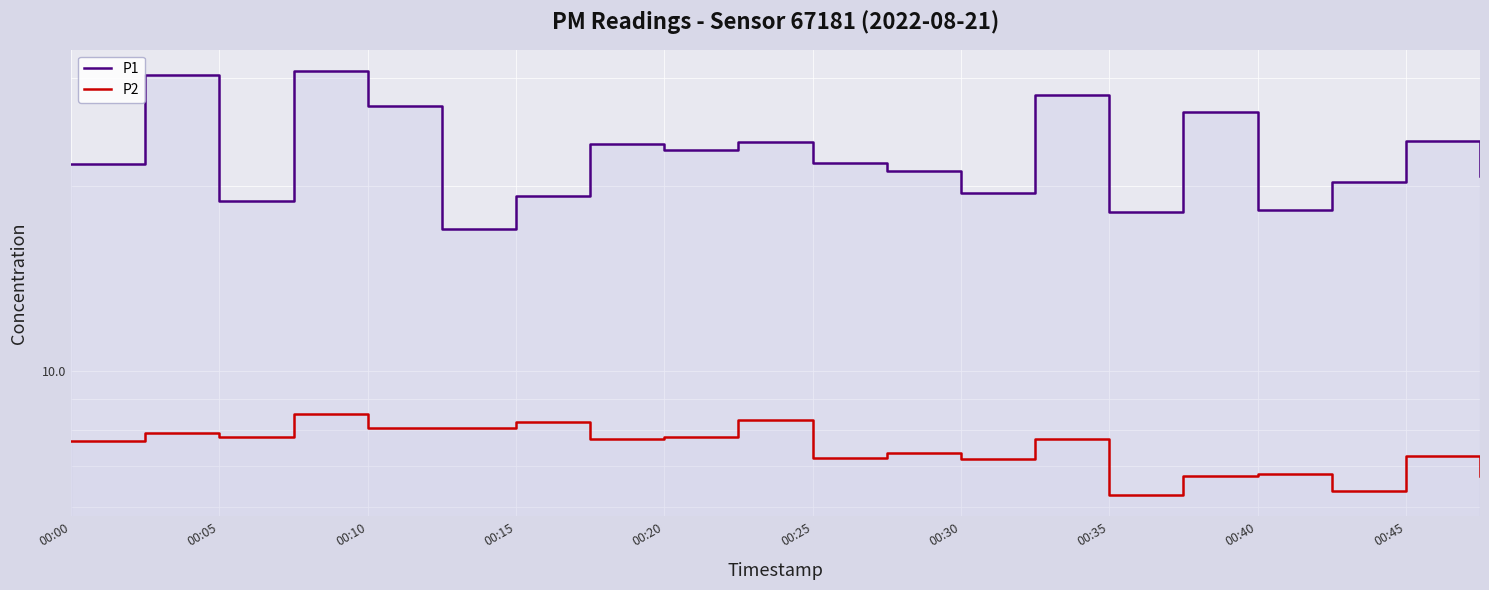

True or false: P2 and P1 cross at least once.

False